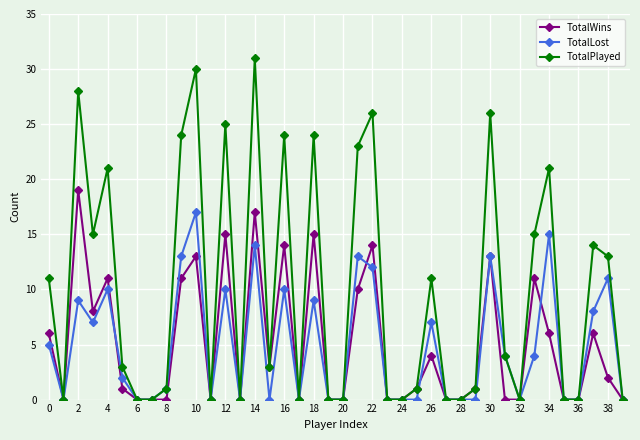

What is the maximum value shown in the chart?

31